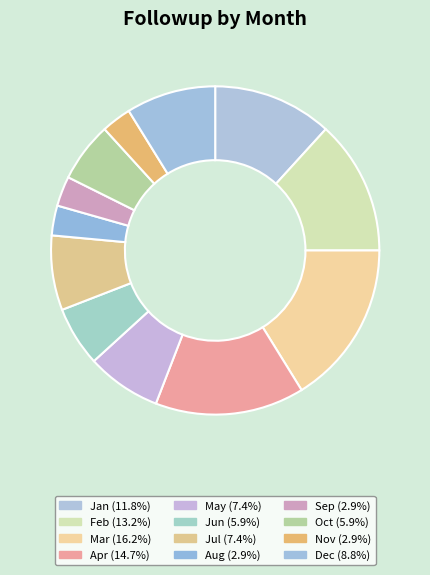

What is the total percentage of Jul and May?

14.7%